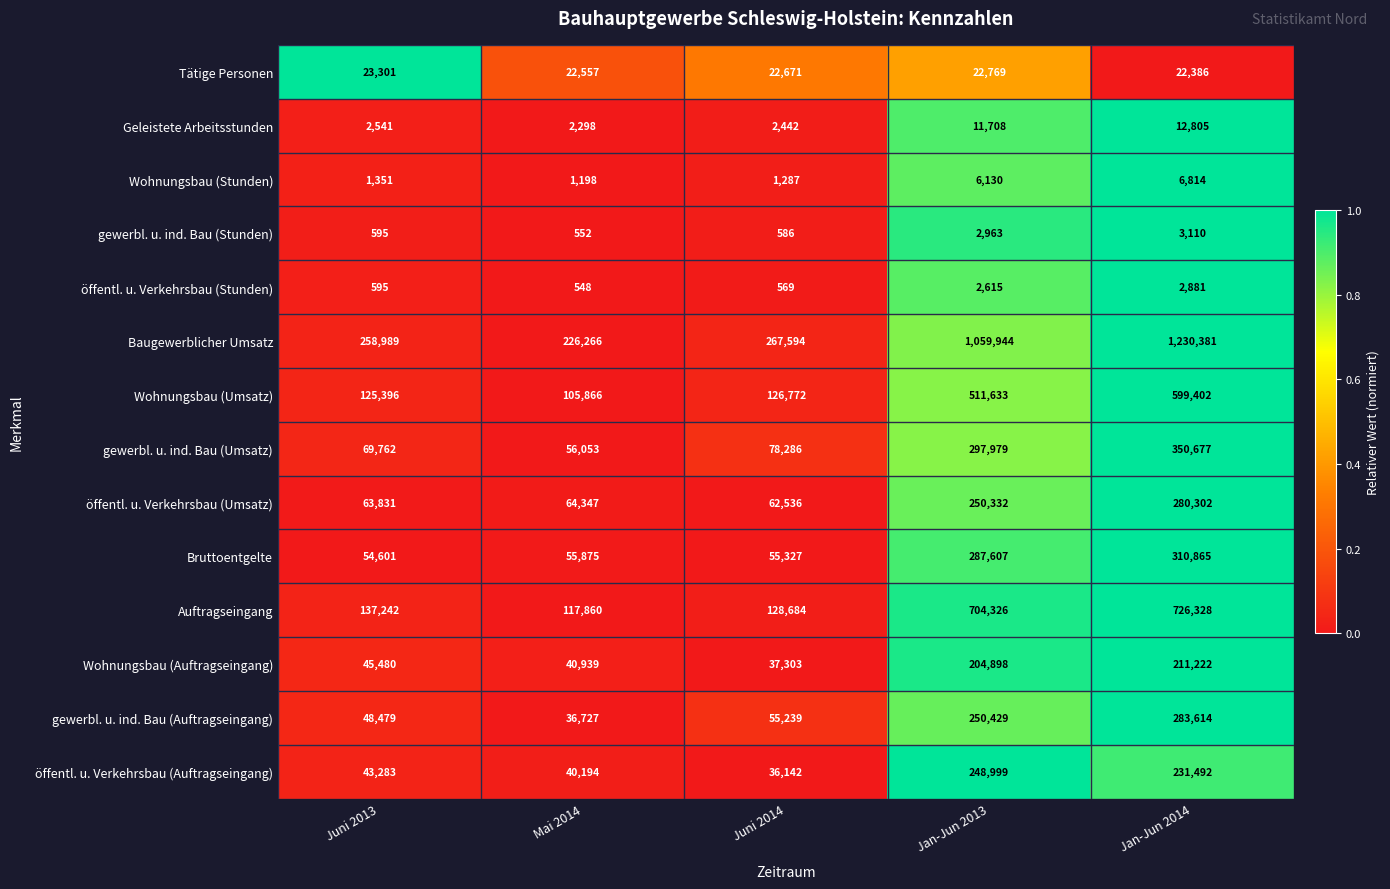

At which category does the chart reach its peak across all series?

Jan-Jun 2014